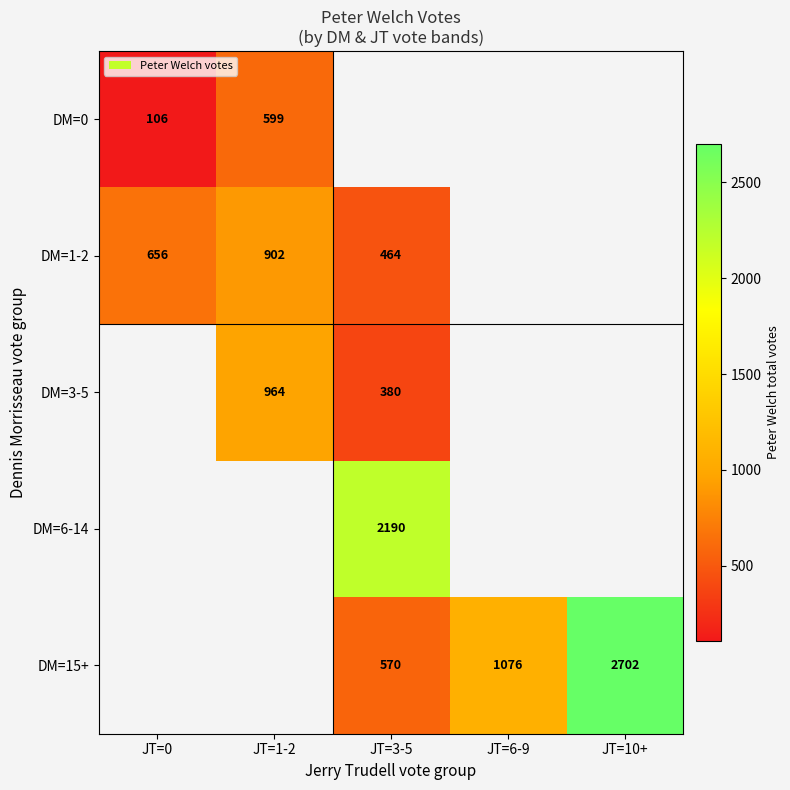

The DM=1-2 series shows 902 at JT=1-2. True or false?

True